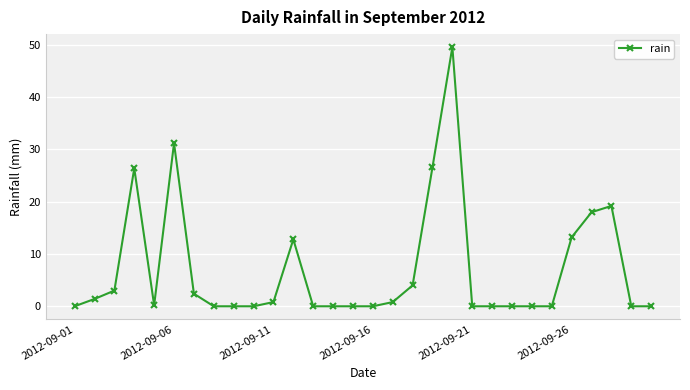

True or false: there are more than 2 points higher than both neighbors.

True